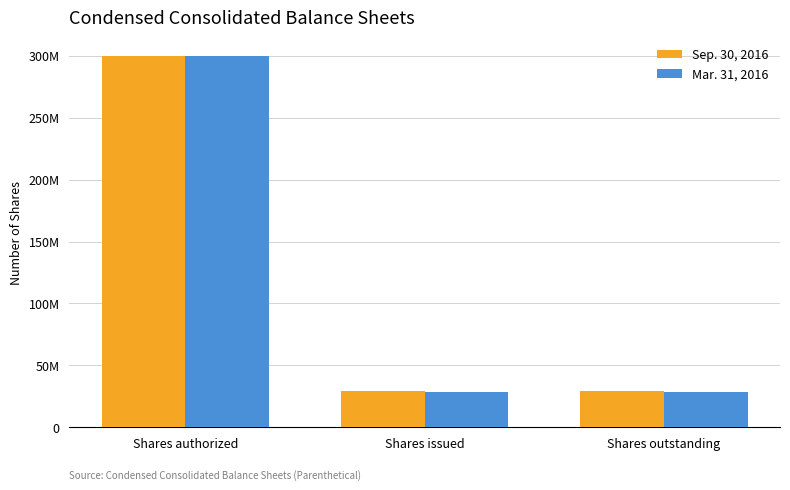

What are all the series names shown in the legend?

Sep. 30, 2016, Mar. 31, 2016